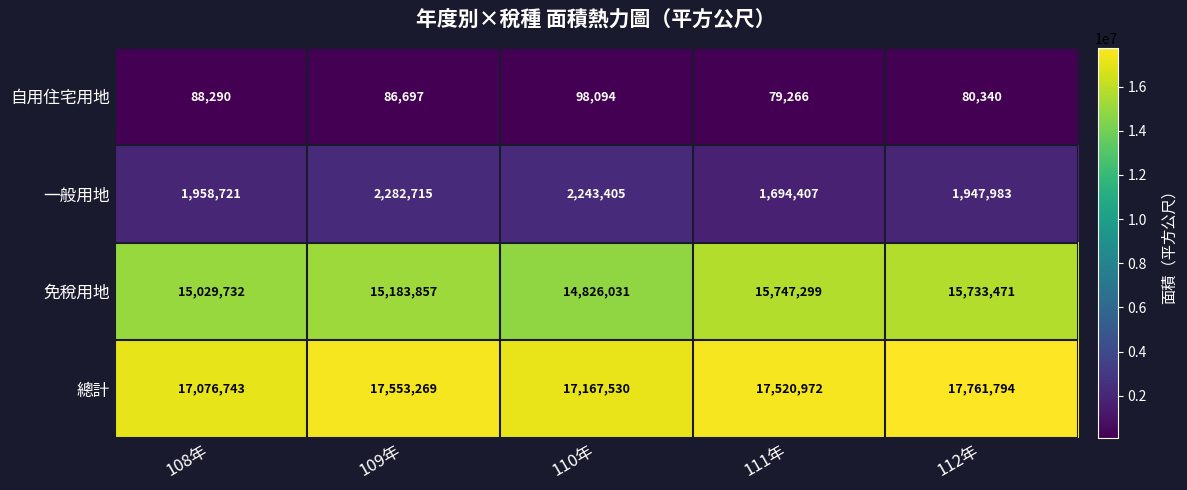

How many distinct data groups are displayed?

4